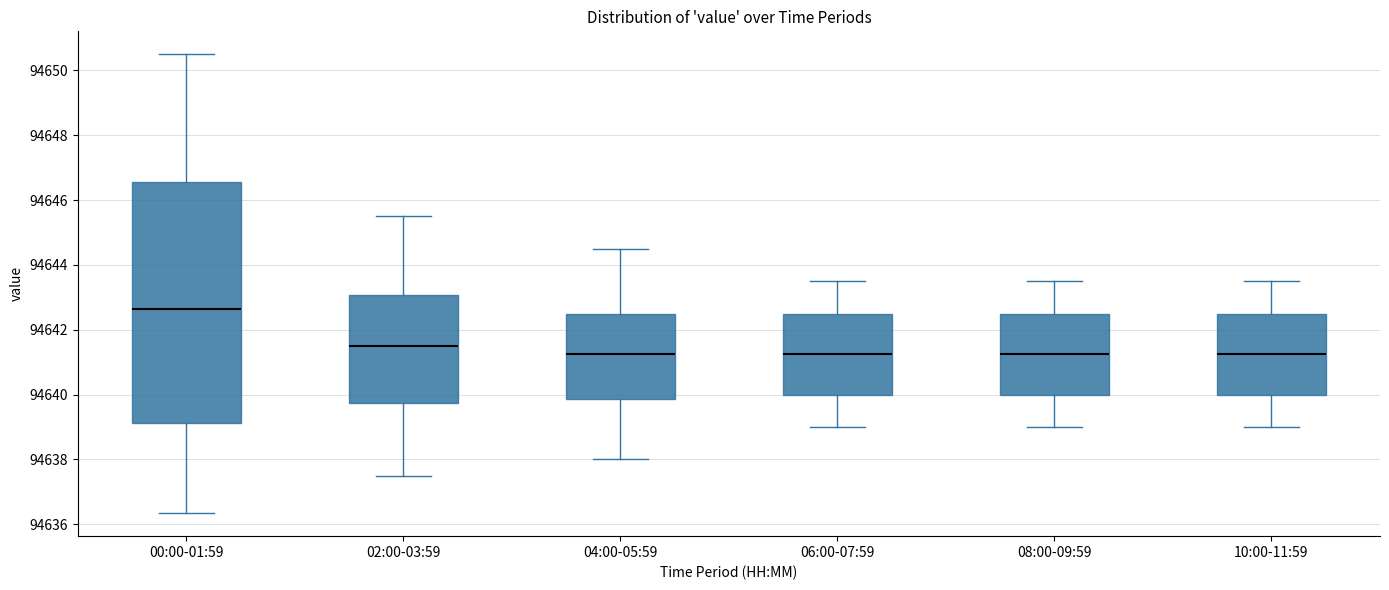

Reading left to right, read every box against the y-axis: the position of its median line, the range the box covers, and the ends of its whiskers. The values are not printed on the chart, so give them approximately, as read against the axis.

00:00-01:59: median 94642.6, box 94639.2 to 94646.6, whiskers 94636.4 to 94650.6
02:00-03:59: median 94641.6, box 94639.8 to 94643.0, whiskers 94637.6 to 94645.6
04:00-05:59: median 94641.2, box 94639.8 to 94642.6, whiskers 94638.0 to 94644.6
06:00-07:59: median 94641.2, box 94640.0 to 94642.6, whiskers 94639.0 to 94643.6
08:00-09:59: median 94641.2, box 94640.0 to 94642.6, whiskers 94639.0 to 94643.6
10:00-11:59: median 94641.2, box 94640.0 to 94642.6, whiskers 94639.0 to 94643.6